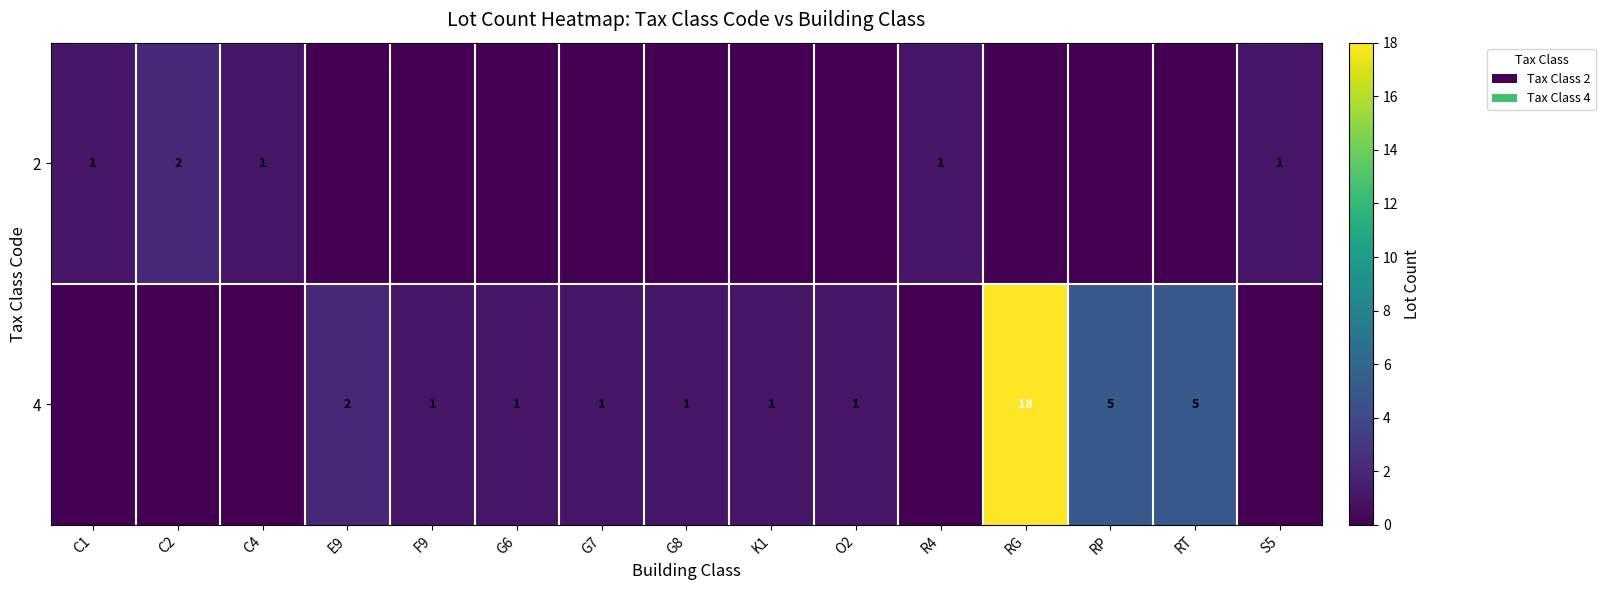

What is the sum of the 4 values at G8 and E9?

3